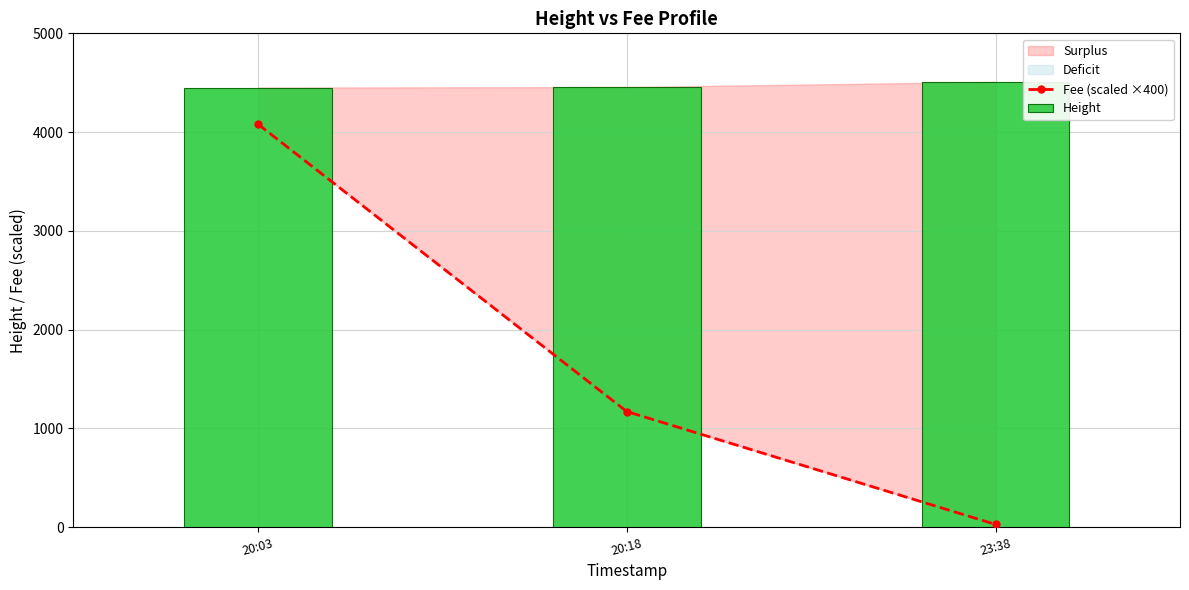

What is the label of the 3rd bar from the left?

23:38